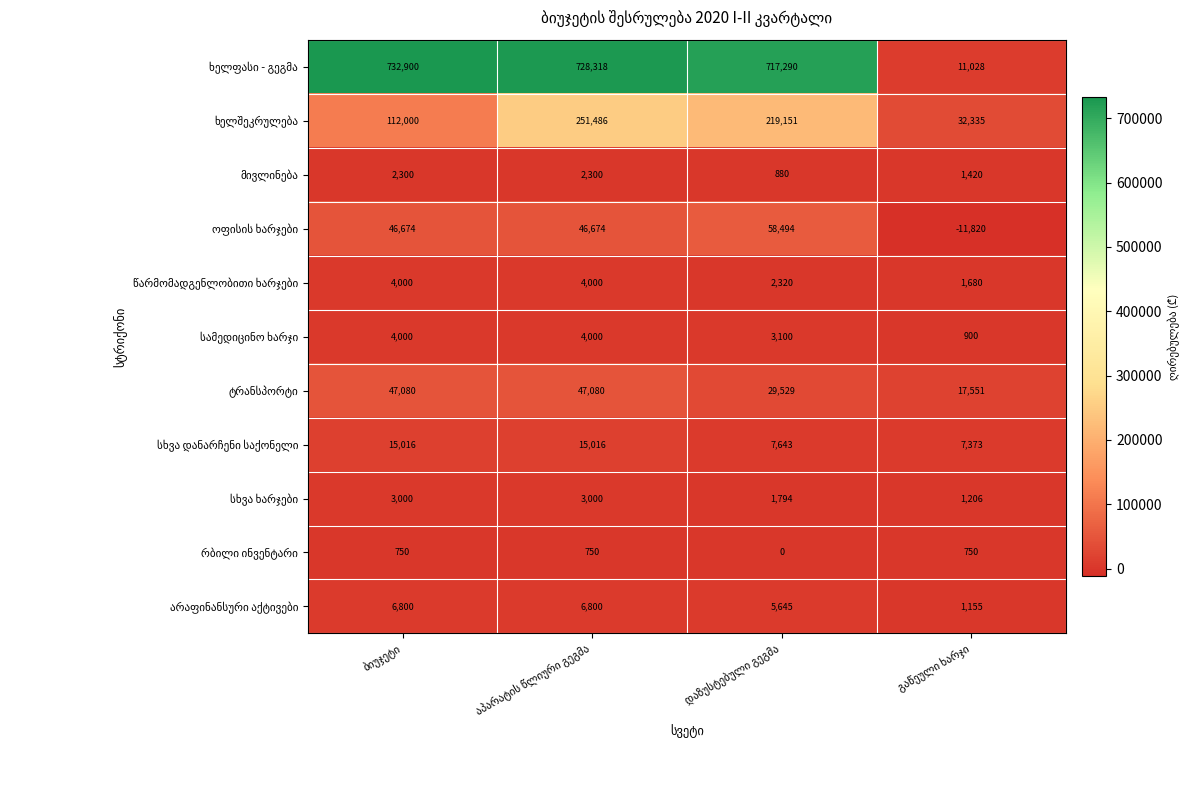

What is the minimum value shown in the chart?

-11820